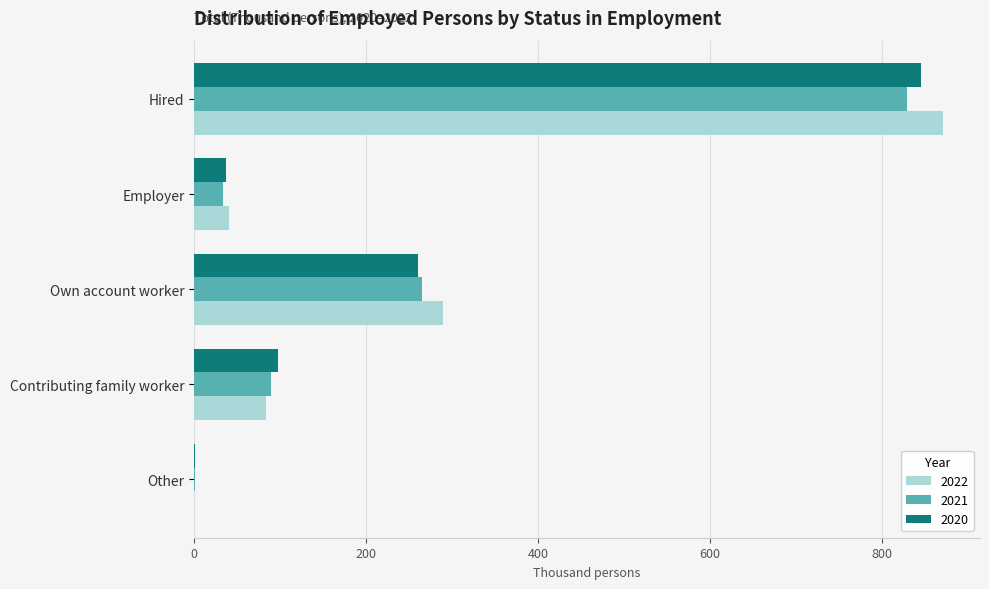

True or false: 2020 has a value of 260.8 at Own account worker.

True